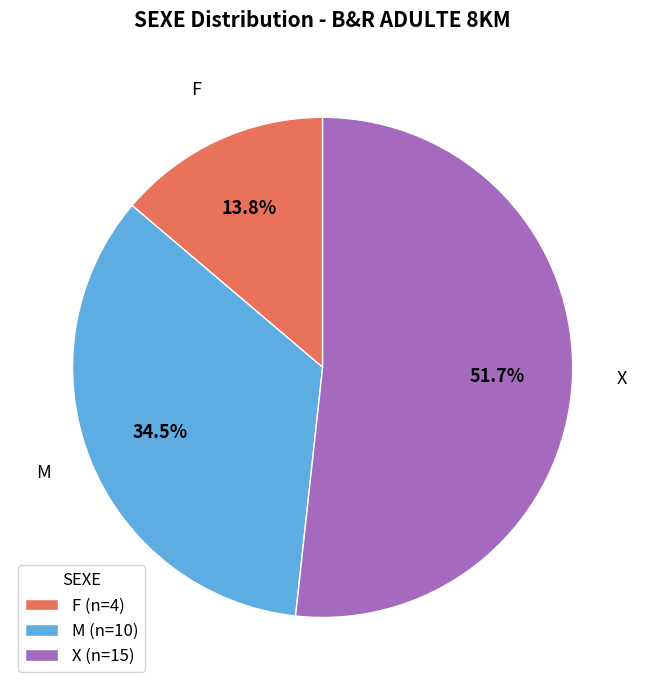

Which slice is the smallest?

F (n=4)